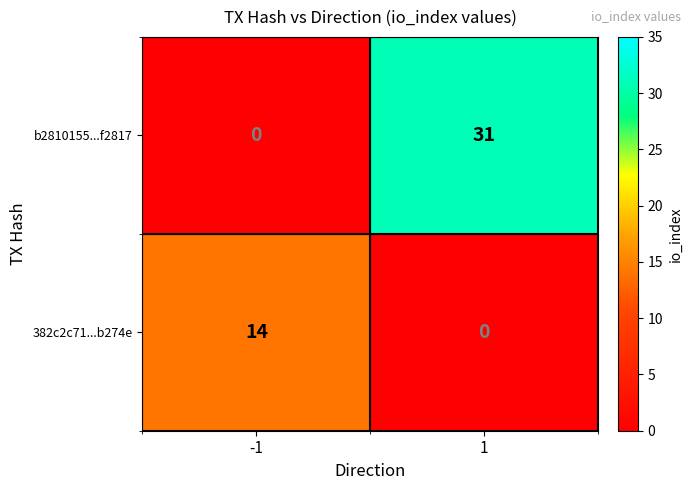

Reading left to right, extract all data points from this chart.

b2810155...f2817: -1=0	1=31
382c2c71...b274e: -1=14	1=0